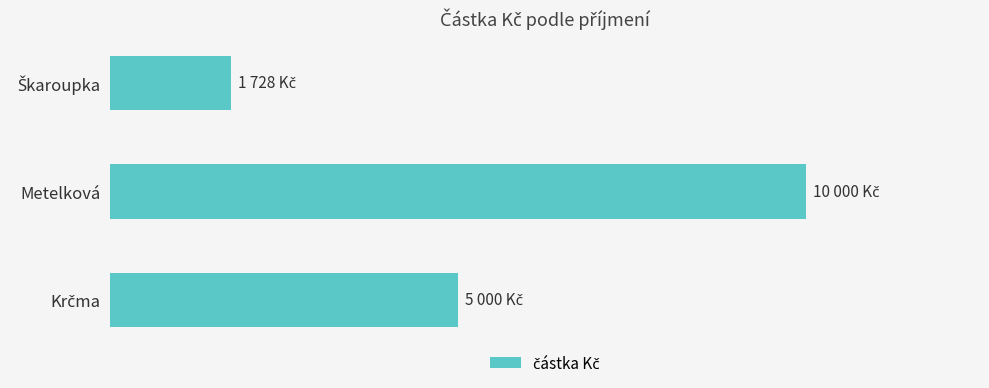

Which label corresponds to the largest value in the chart?

Metelková